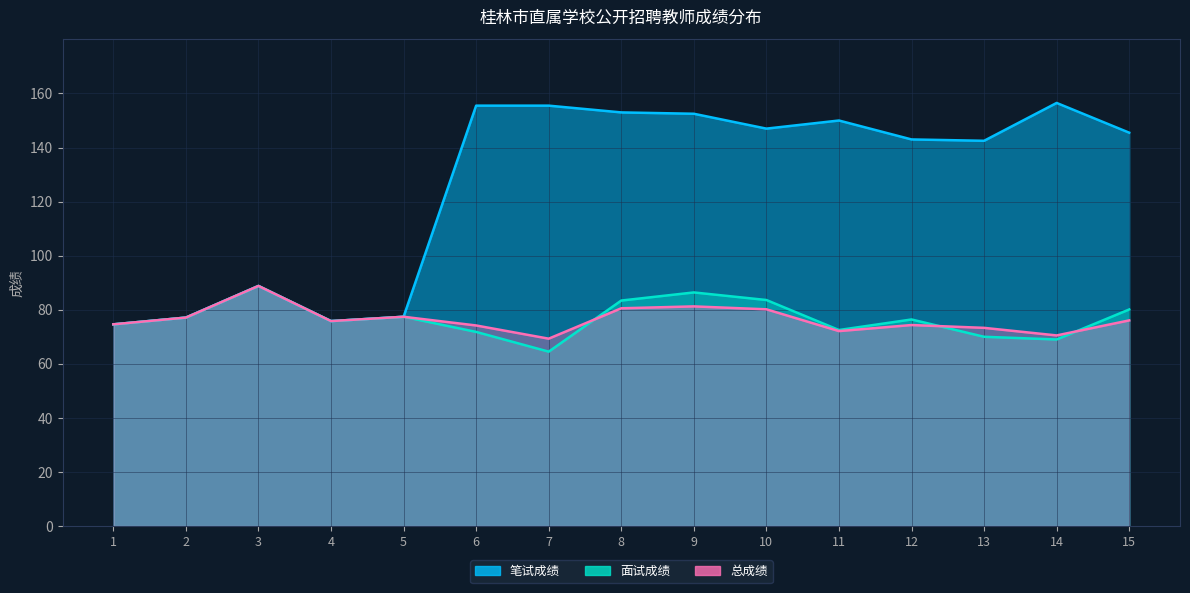

List the labels in order of 面试成绩 value, smallest first.

7, 14, 13, 6, 11, 1, 4, 12, 2, 5, 15, 8, 10, 9, 3